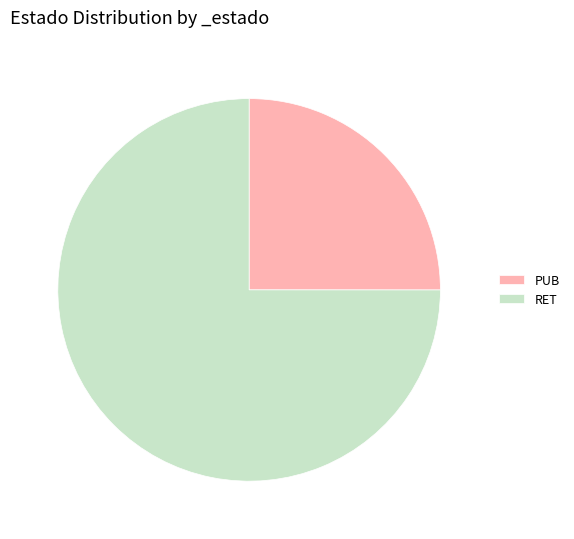

What is the ratio of the value at PUB to the value at RET?

0.3